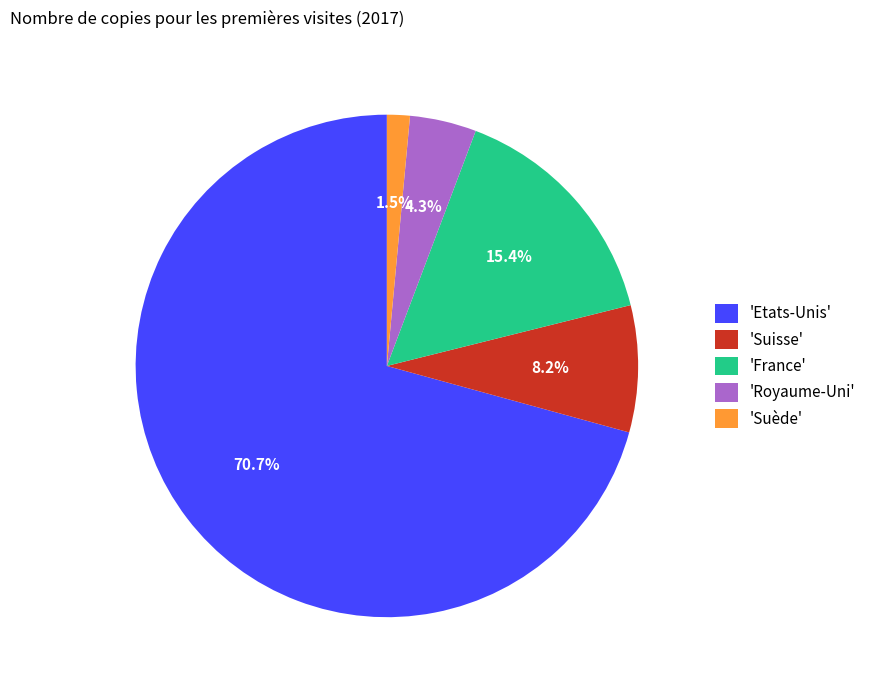

Which category has the biggest portion of the pie?

'Etats-Unis'